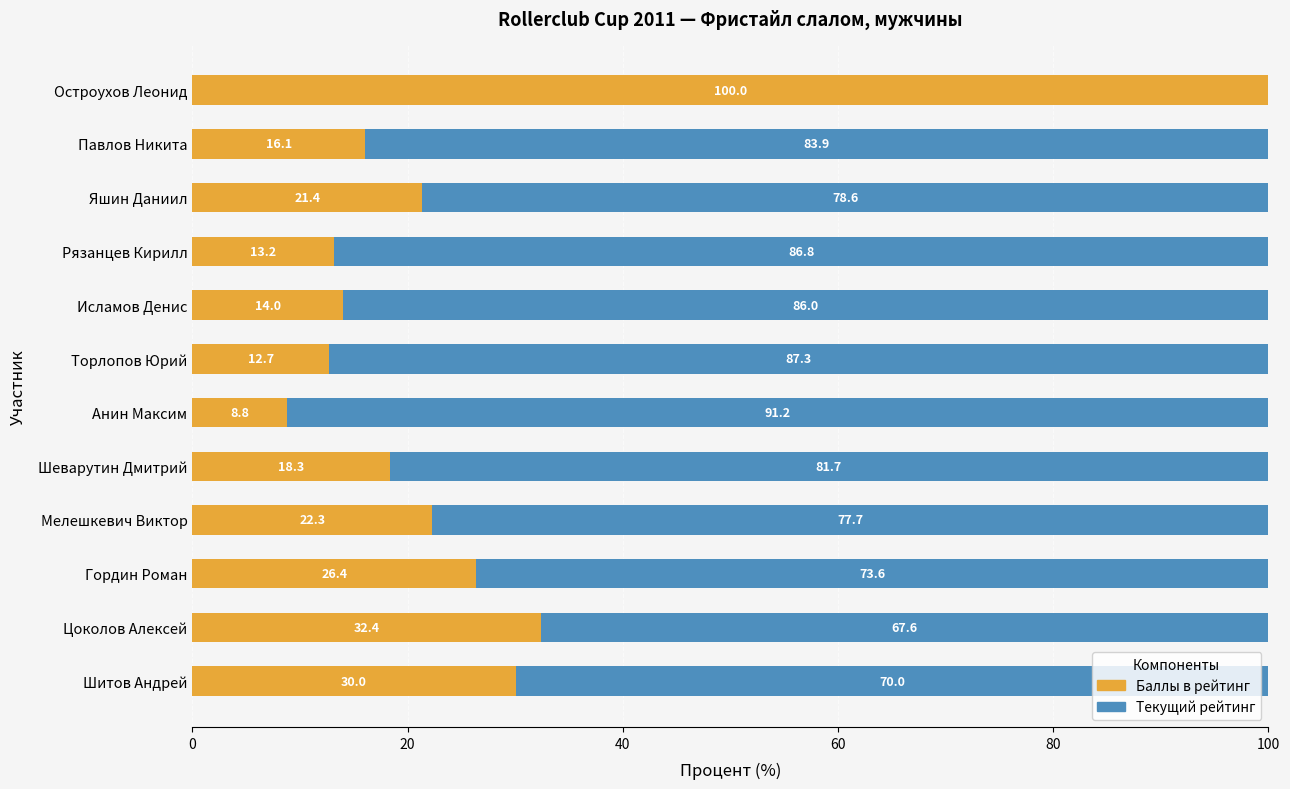

What is the maximum value for Баллы в рейтинг?

100.0